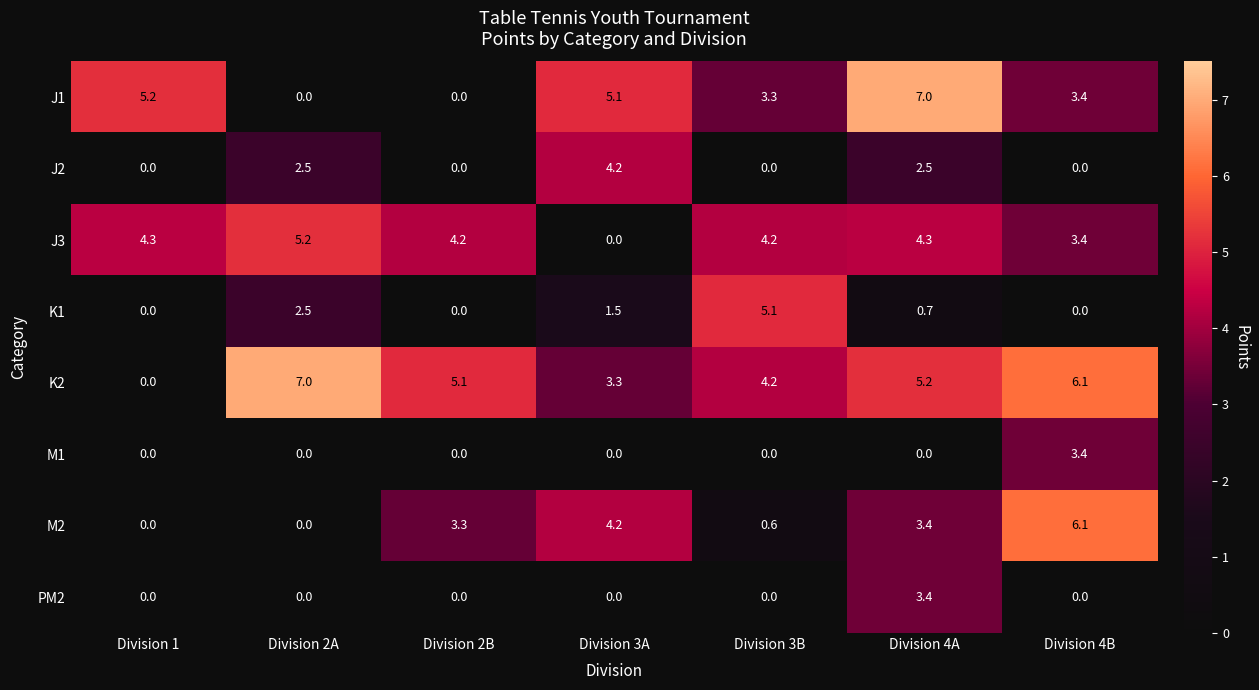

Where is M2 nearest to the value 3?

Division 2B